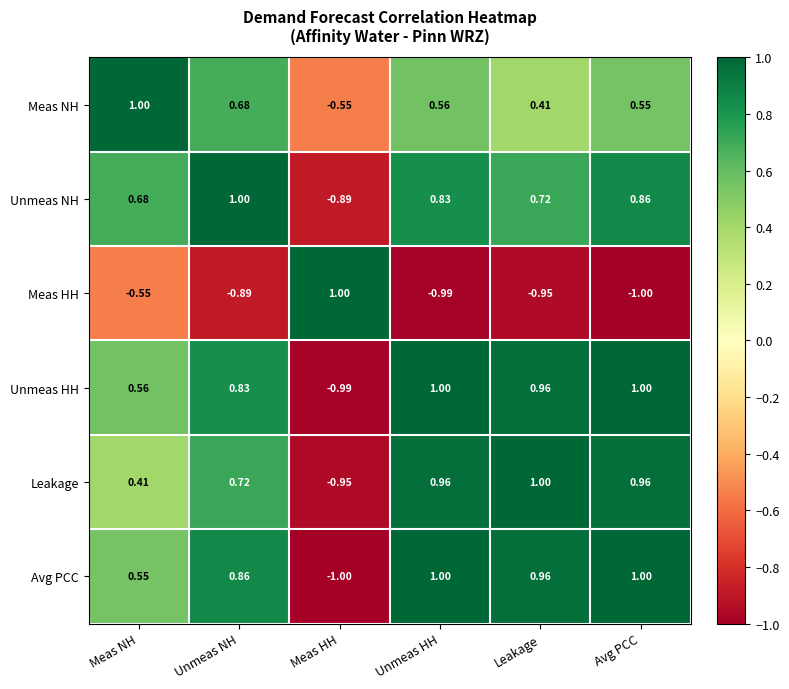

At which label does Unmeas HH first exceed 0?

Meas NH